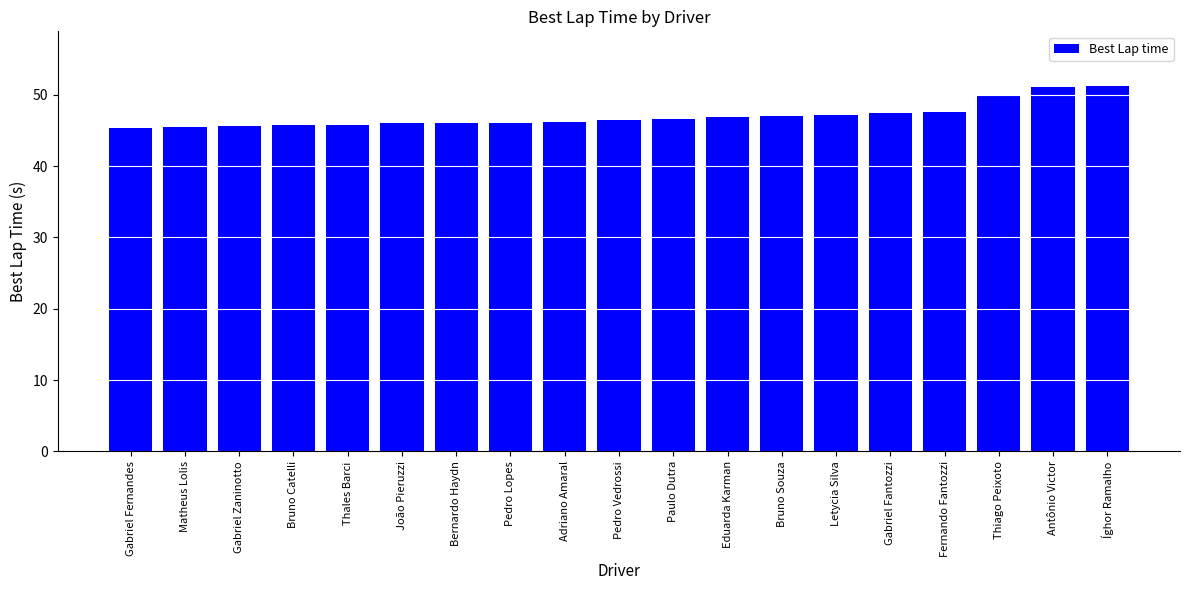

Approximately how many times larger is the value at Bernardo Haydn compared to Pedro Lopes?

1.0